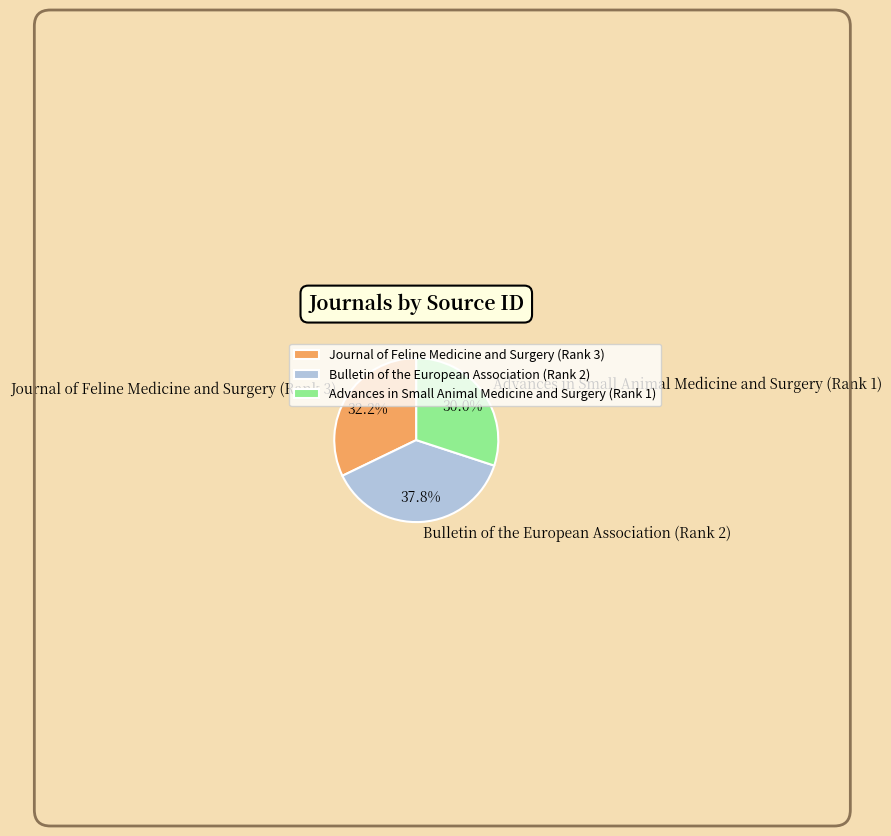

What portion of the pie excludes Bulletin of the European Association (Rank 2)?

62.2%